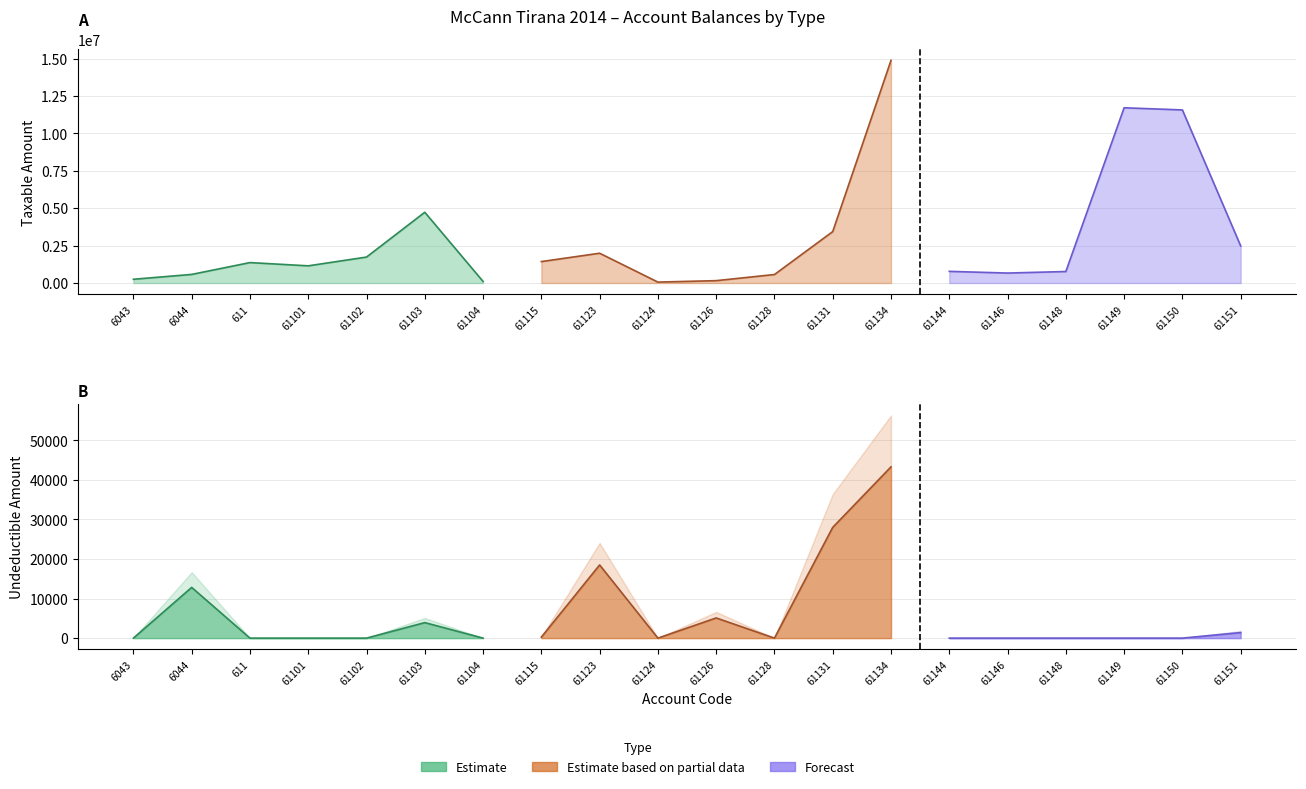

Rank the series by their maximum value, from lowest to highest.

Undeductible, Taxable